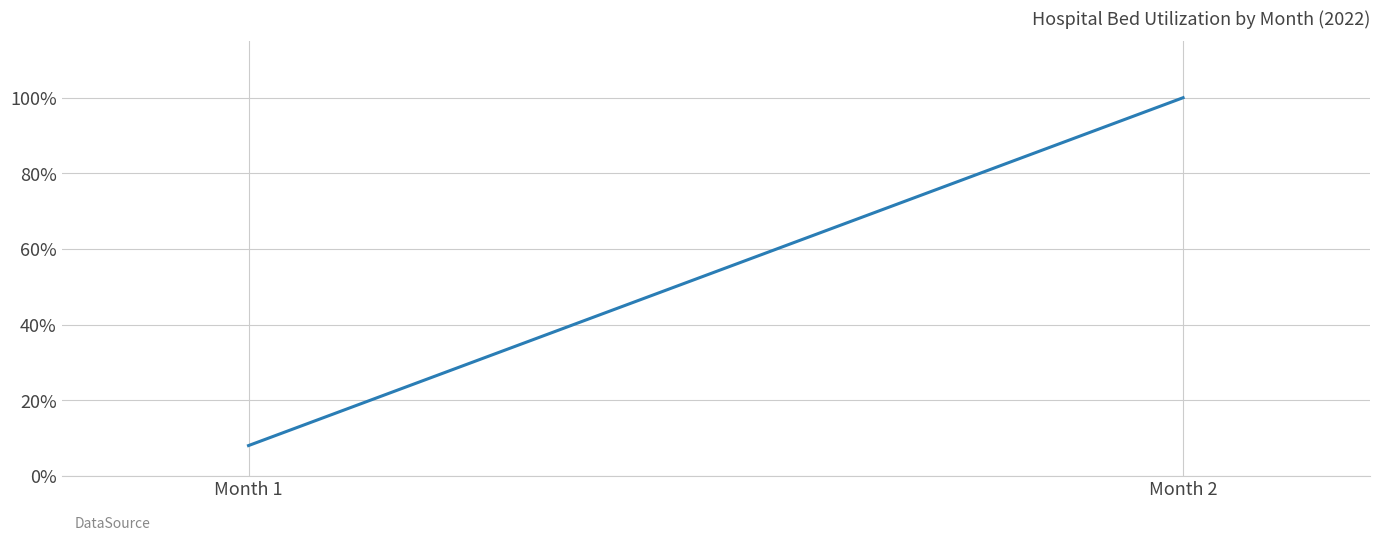

Which label corresponds to the largest value in the chart?

Month 2